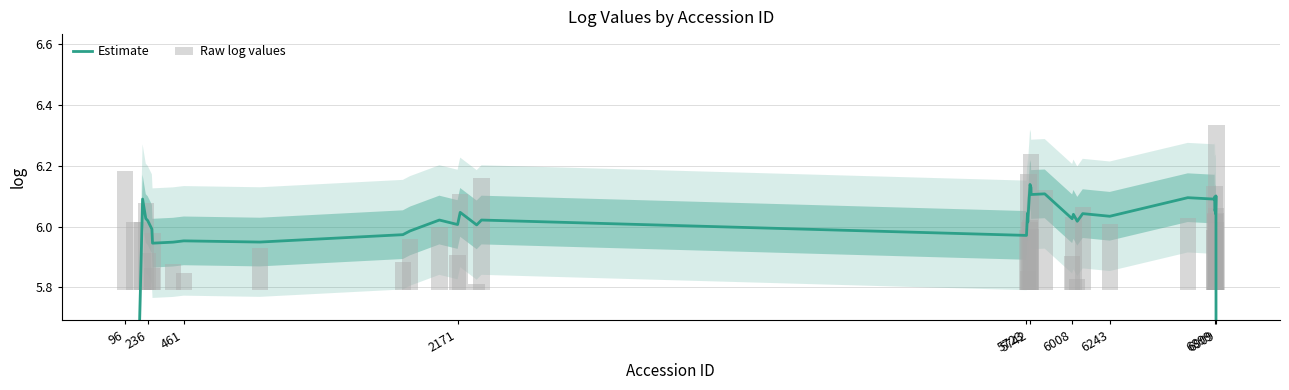

What are all the series names shown in the legend?

Estimate, Raw log values